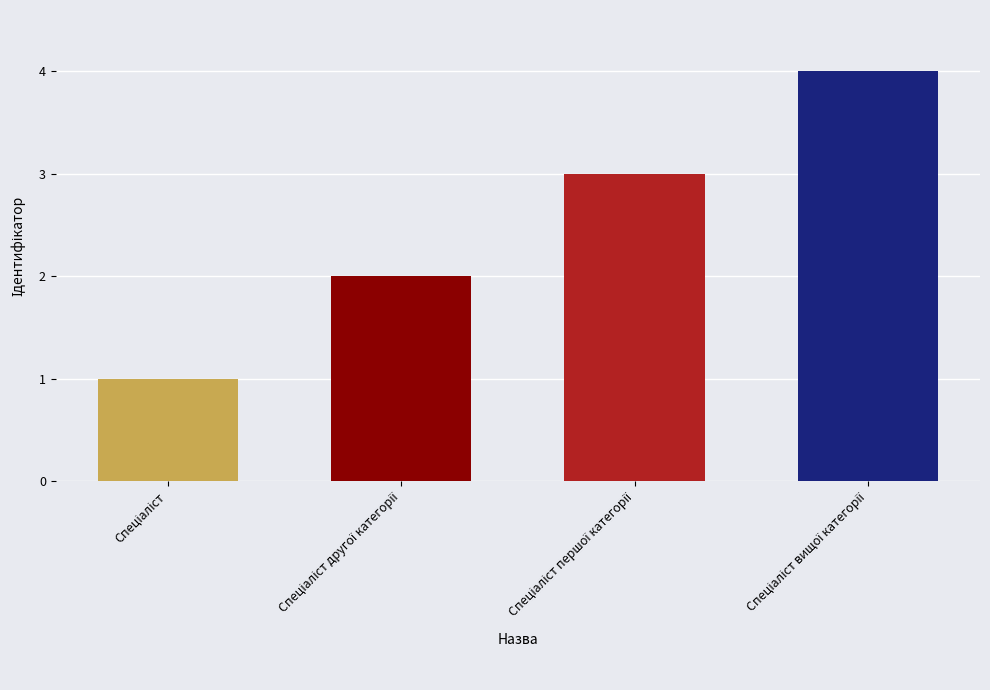

What is the maximum value shown in the chart?

4